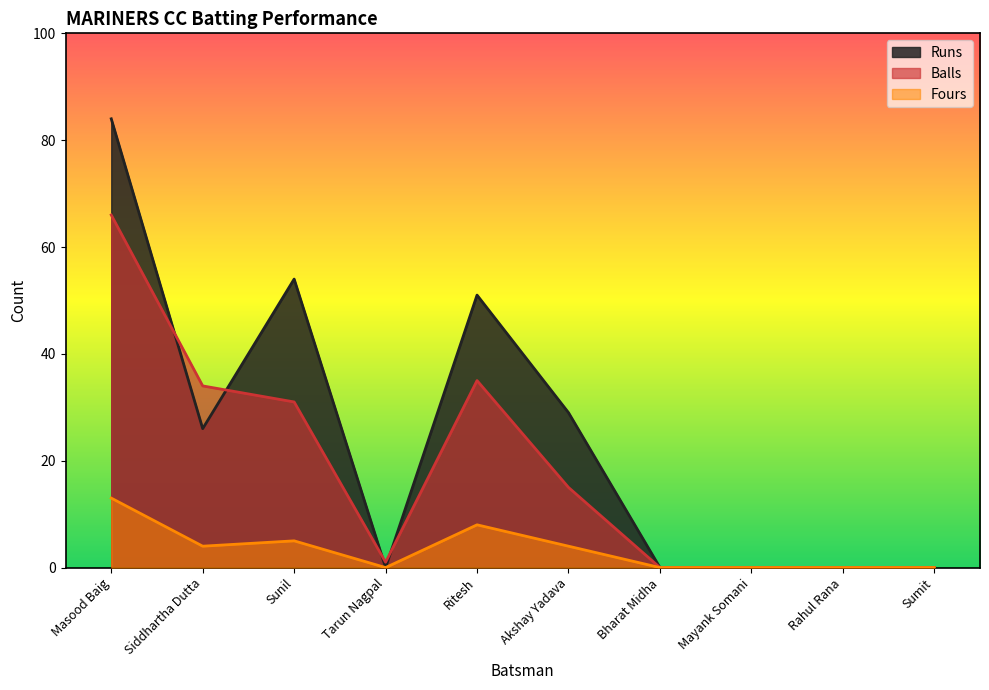

Which series changed the most between Akshay Yadava and Mayank Somani?

Runs